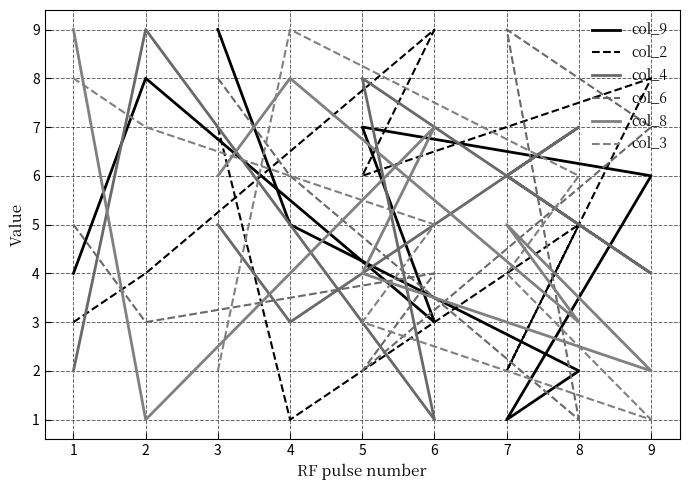

At which category does col_6 reach its first local peak?

7